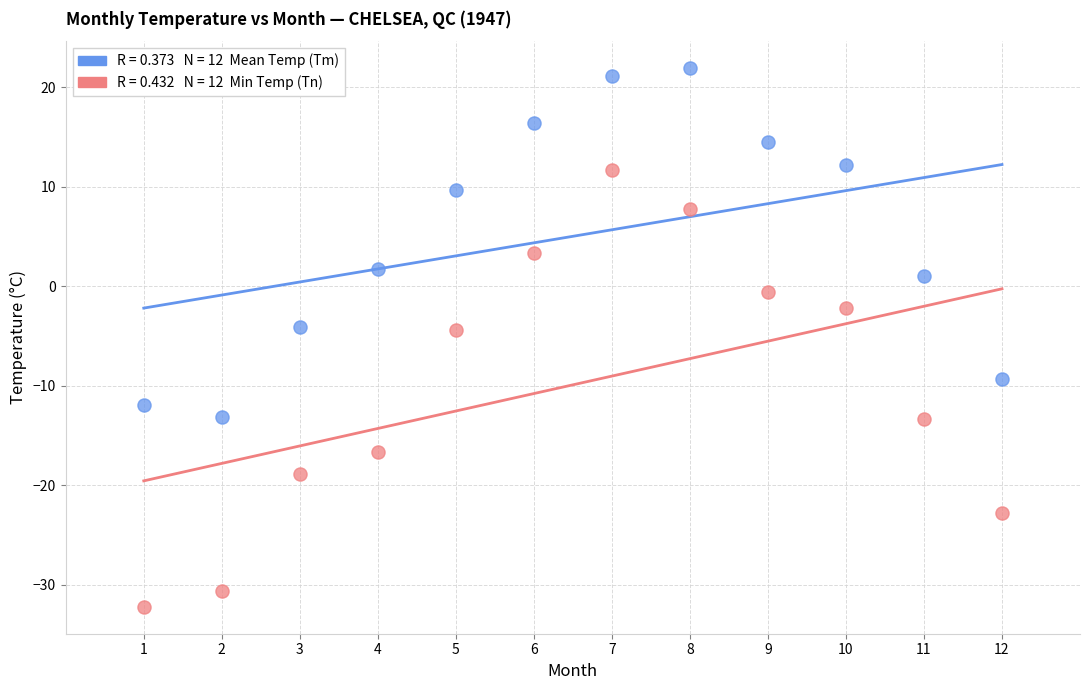

Across all data points, what is the range of Y values (max minus min)?

54.1